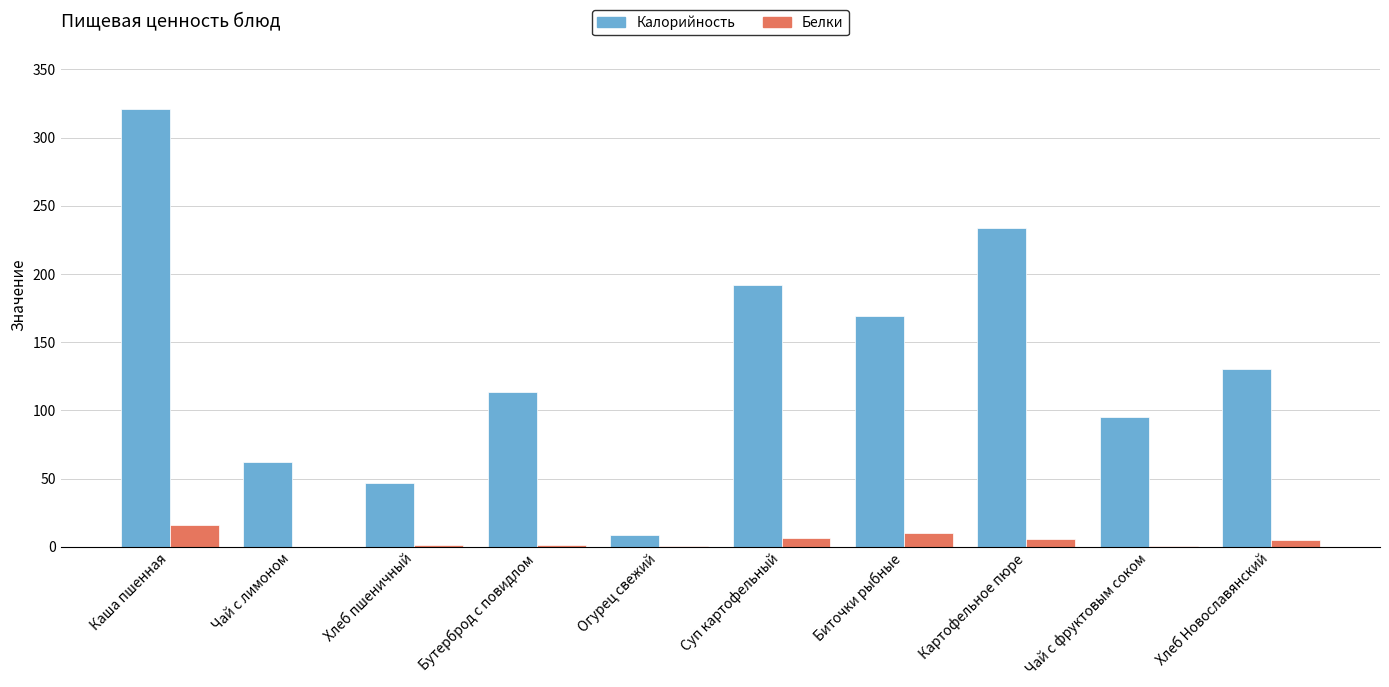

What is the sum of all Белки values?

47.3